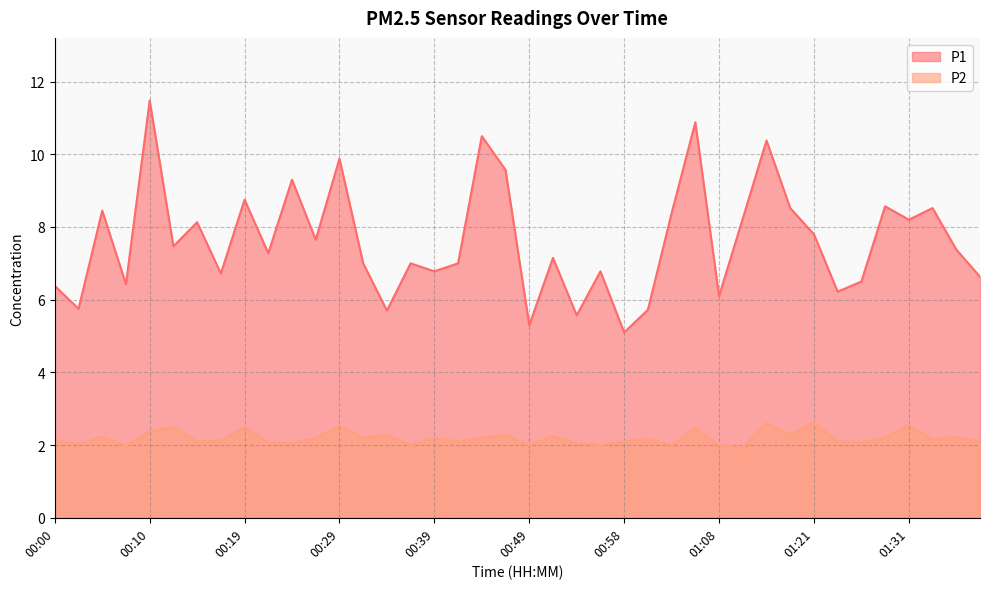

At which category does P1 reach its first local peak?

00:05